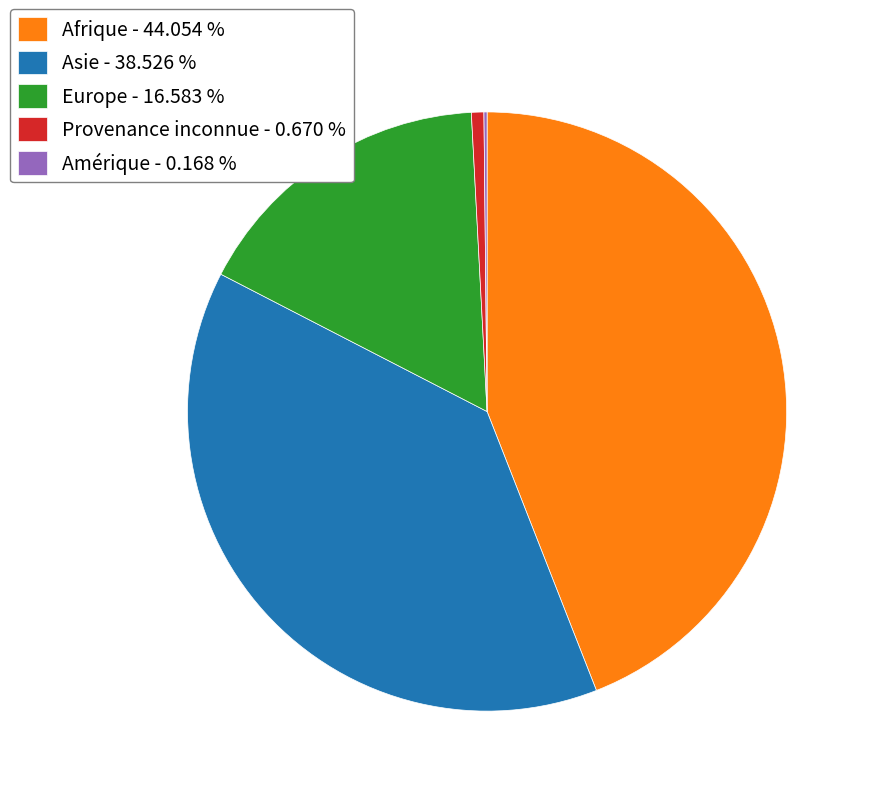

True or false: Europe accounts for 29% of the total.

False